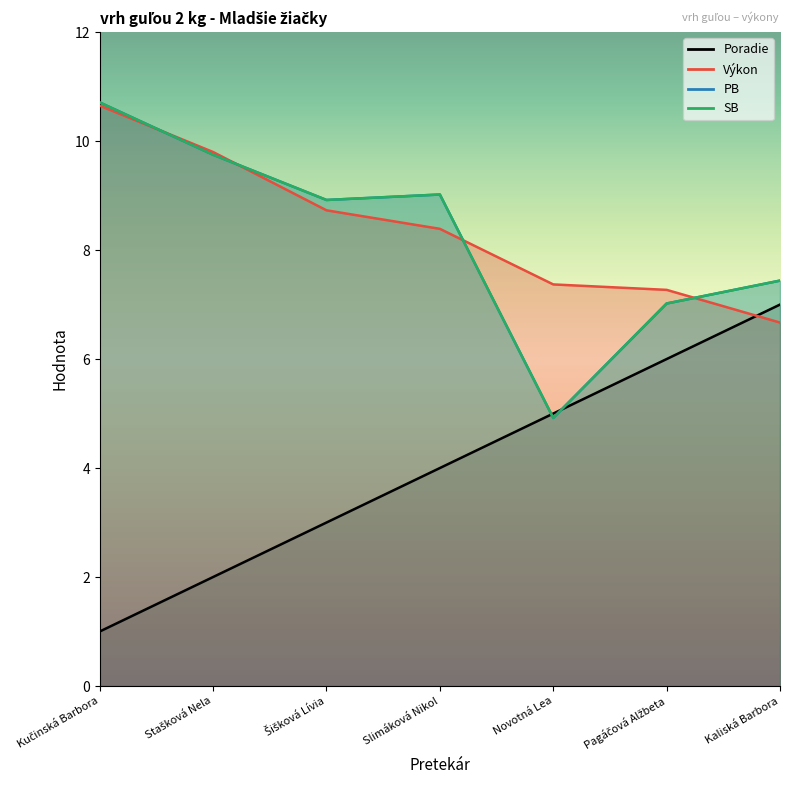

After their last crossing, which series has the higher values: Výkon or SB?

SB